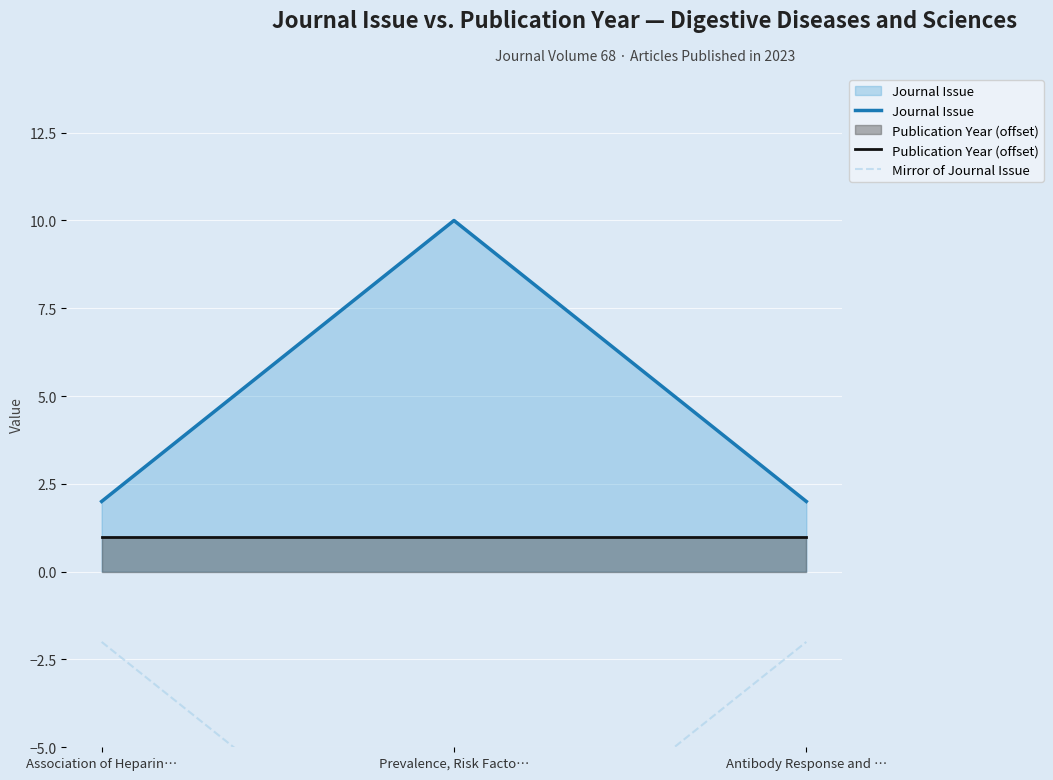

At which label is Journal Issue closest to 6?

Association of Heparin…